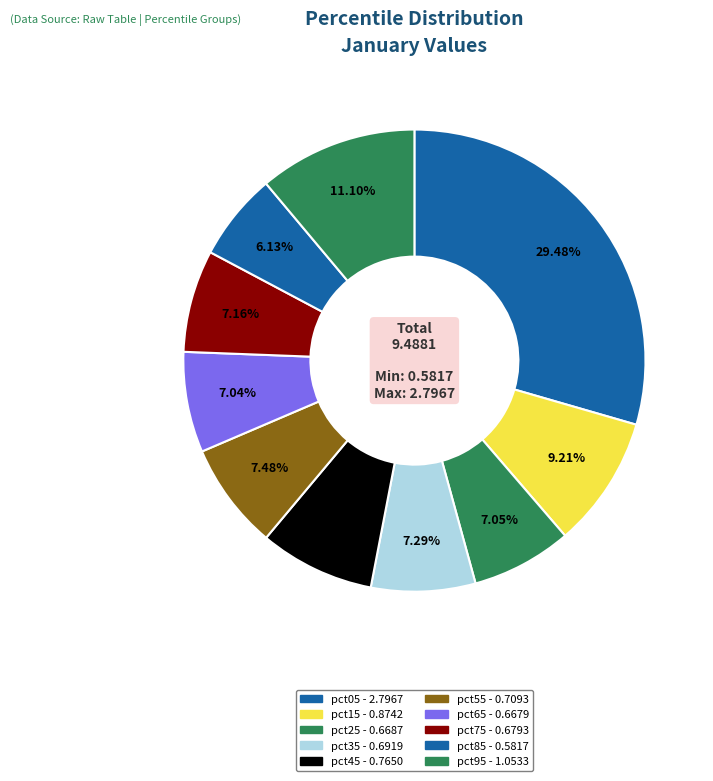

Does pct85 account for over 50% of the chart?

No